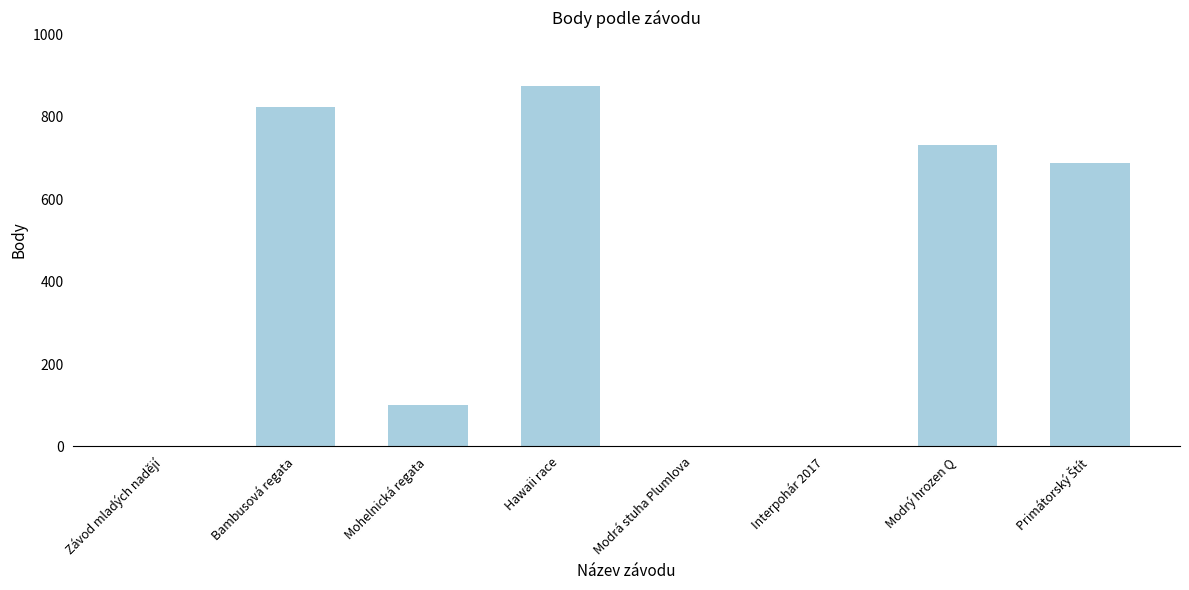

Where does the data first go above 689?

Bambusová regata